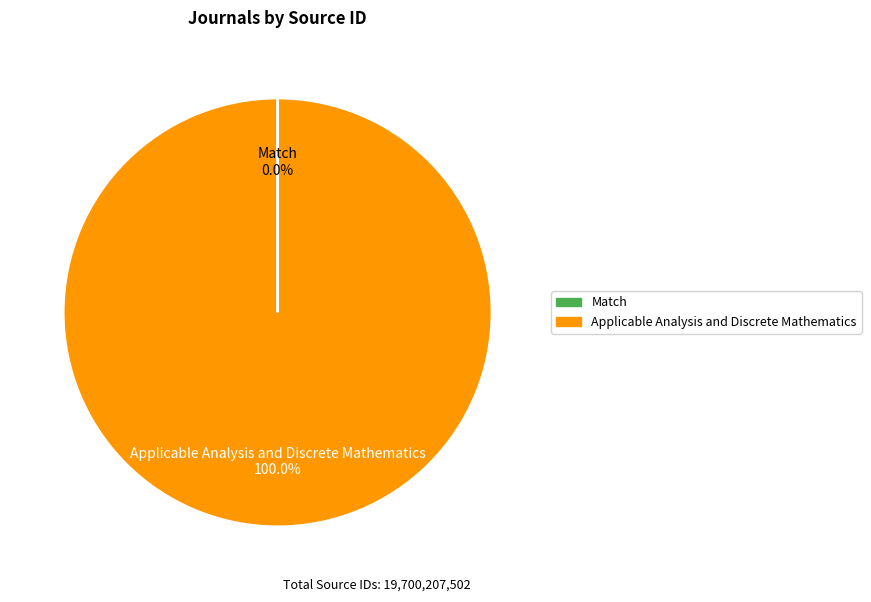

What is the largest slice in the pie chart?

Applicable Analysis and Discrete Mathematics